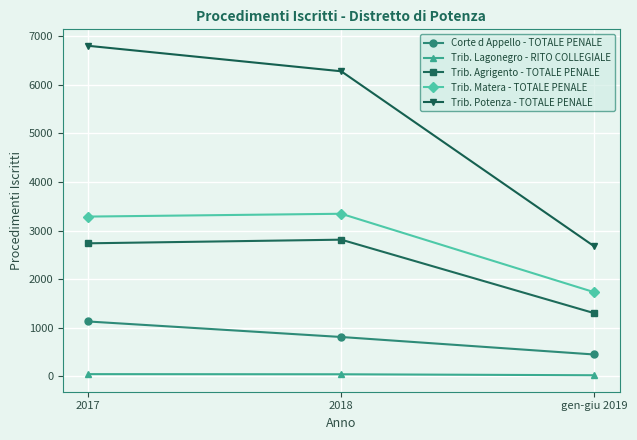

What is the total value across all series at 2017?

13999